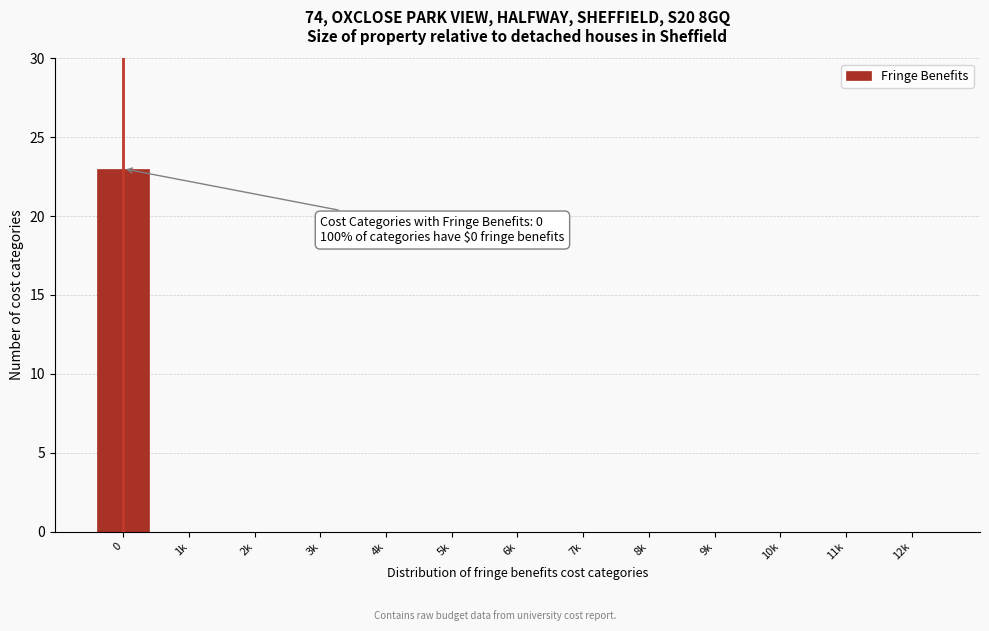

Reading left to right, transcribe all the data shown in this chart.

0=23	1k=0	2k=0	3k=0	4k=0	5k=0	6k=0	7k=0	8k=0	9k=0	10k=0	11k=0	12k=0